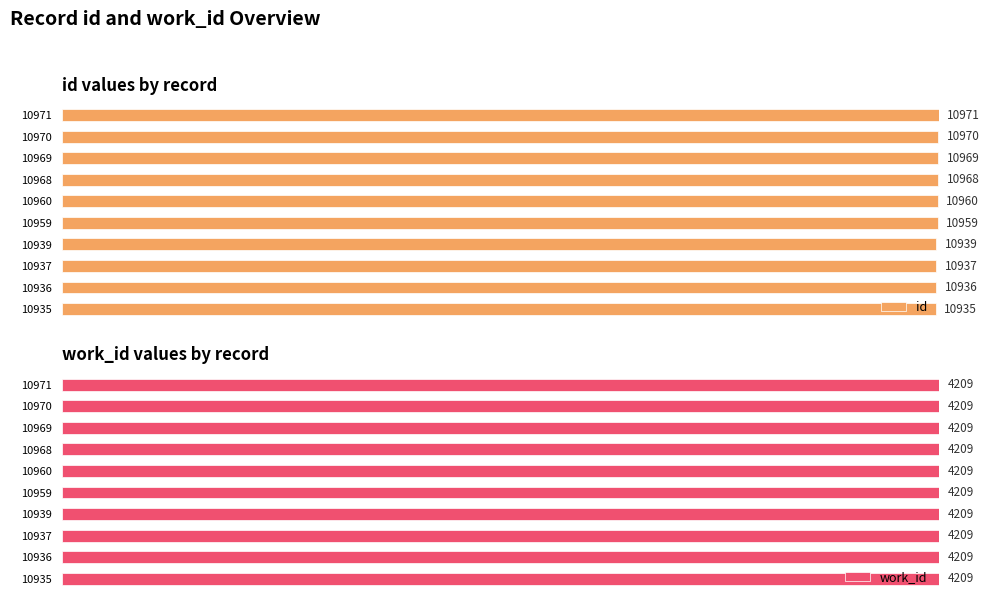

How many bars are there in each group?

2